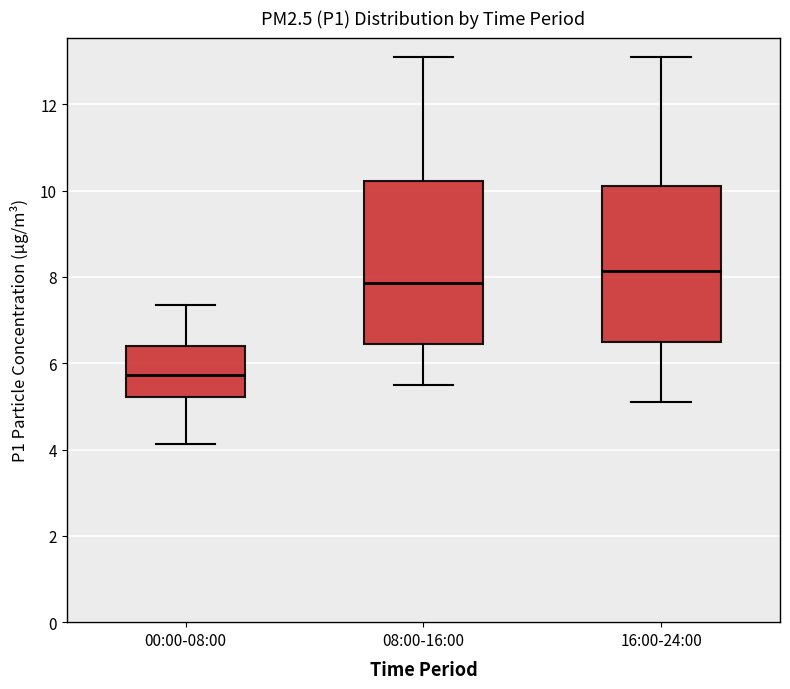

Reading left to right, read every box against the y-axis: the position of its median line, the range the box covers, and the ends of its whiskers. The values are not printed on the chart, so give them approximately, as read against the axis.

00:00-08:00: median 5.8, box 5.2 to 6.4, whiskers 4.2 to 7.4
08:00-16:00: median 7.8, box 6.4 to 10.2, whiskers 5.6 to 13.2
16:00-24:00: median 8.2, box 6.6 to 10.2, whiskers 5.2 to 13.2